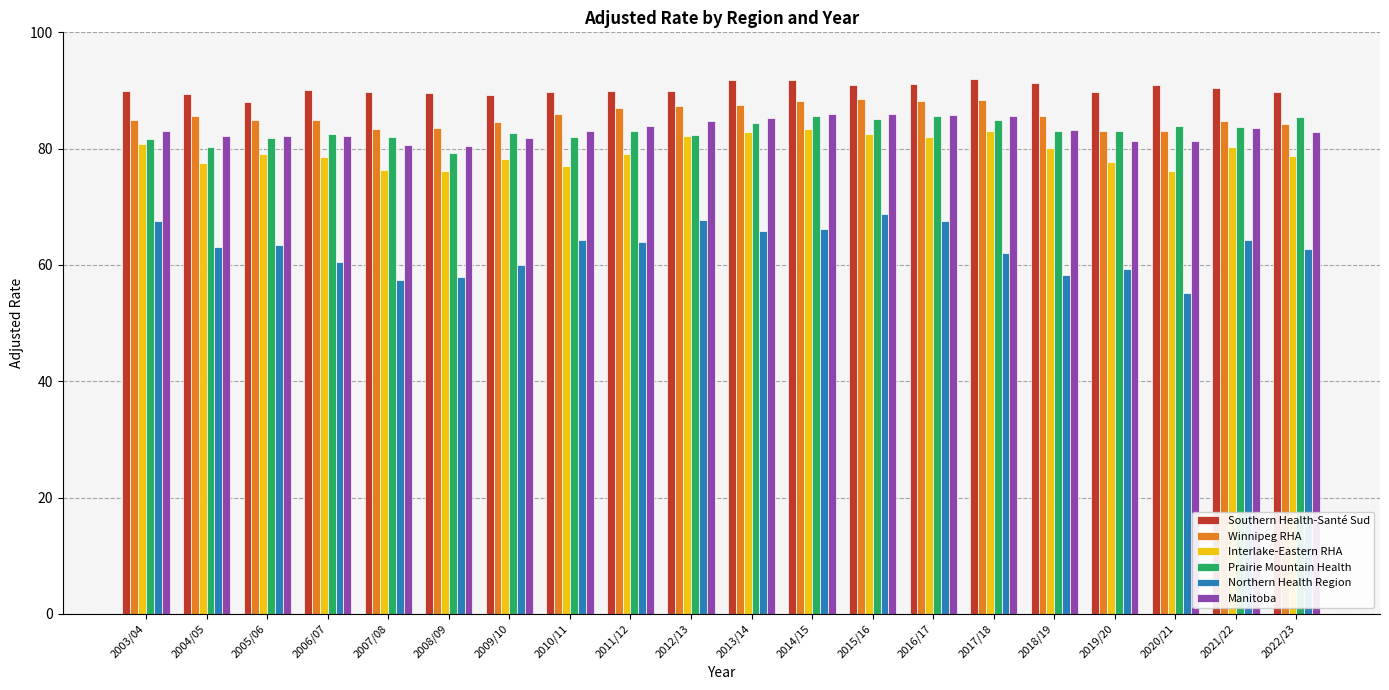

What is the difference between the highest and lowest values at 2005/06?

24.6